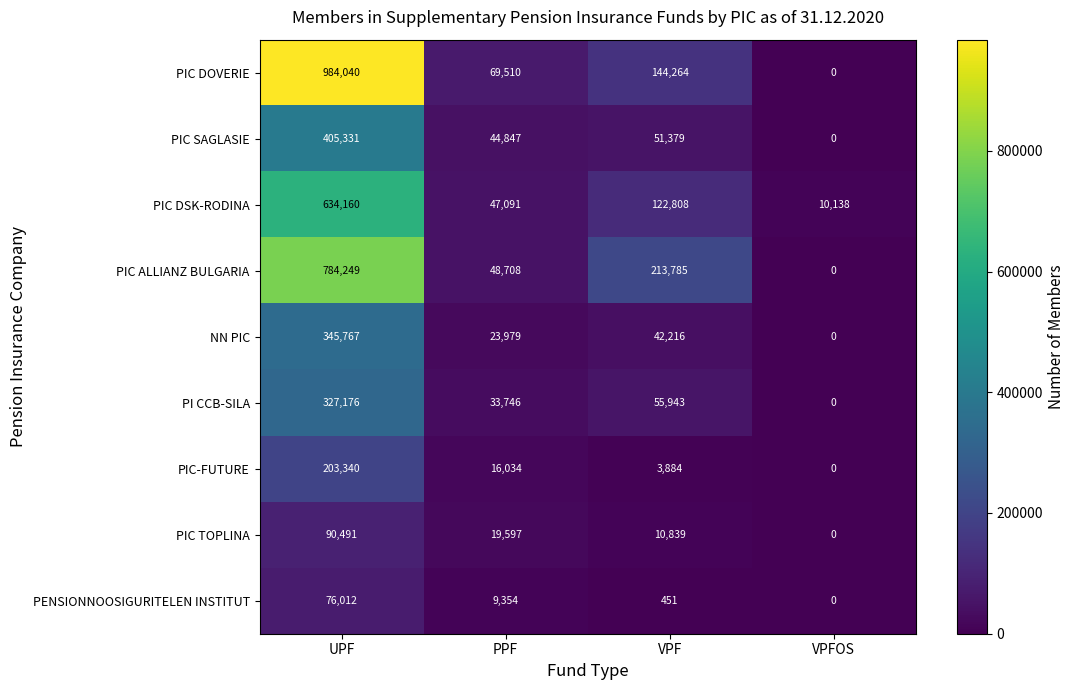

What is the spread (max minus min) of values at VPFOS?

10138